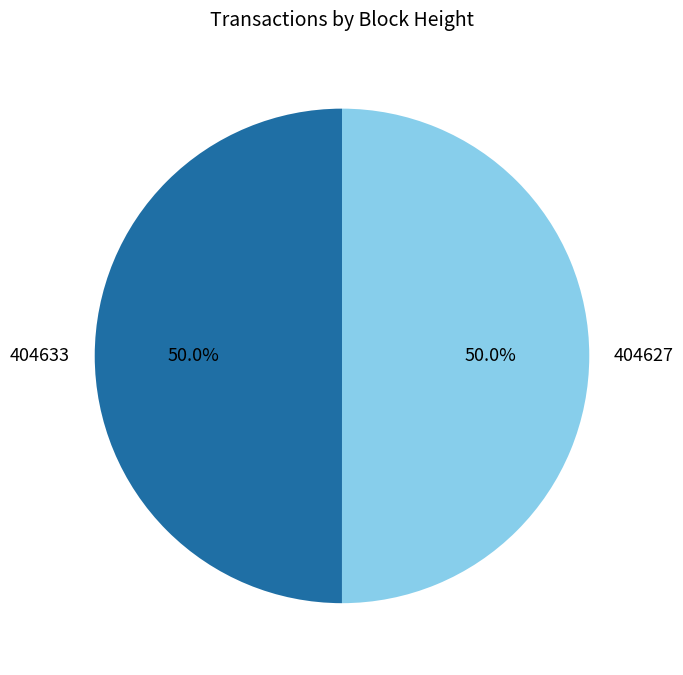

True or false: 404633 accounts for 50% of the total.

True